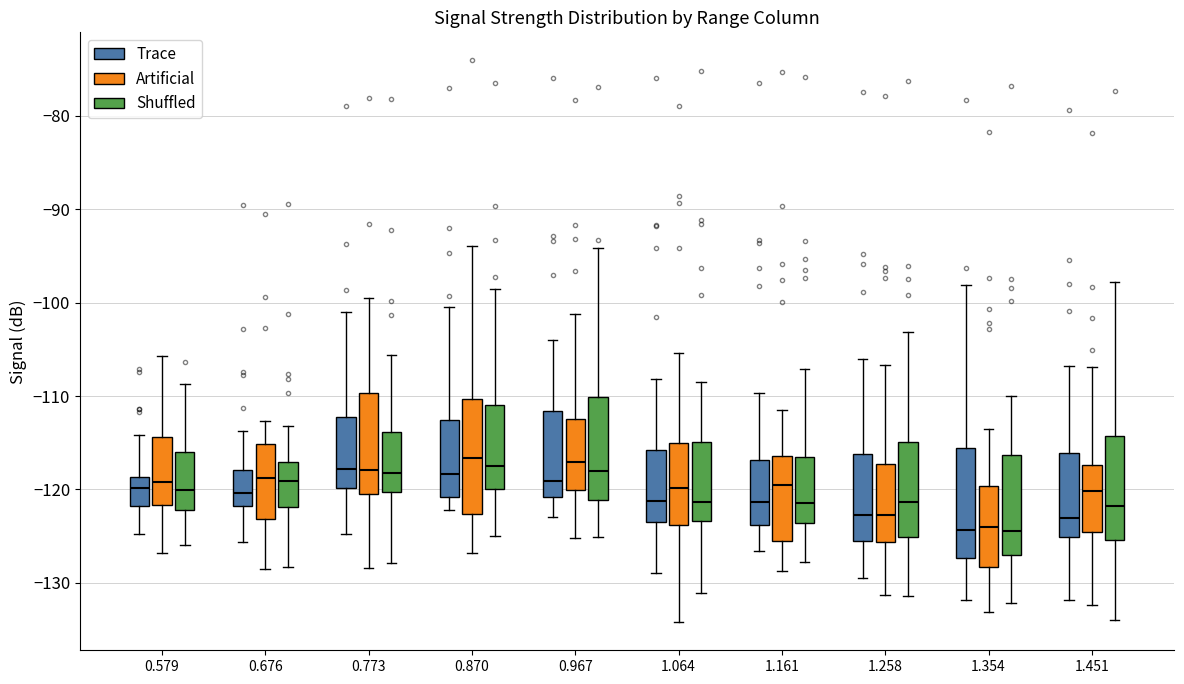

Where does the upper whisker of the box for 0.967 (Trace) end on the y-axis? The values are not printed on the chart, so give them approximately, as read against the axis.

-104